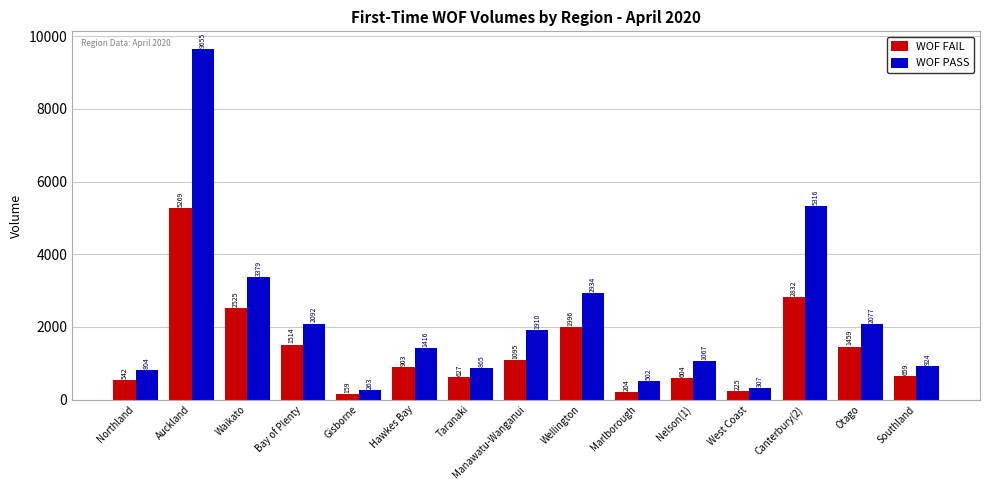

At which category does the chart reach its minimum across all series?

Gisborne